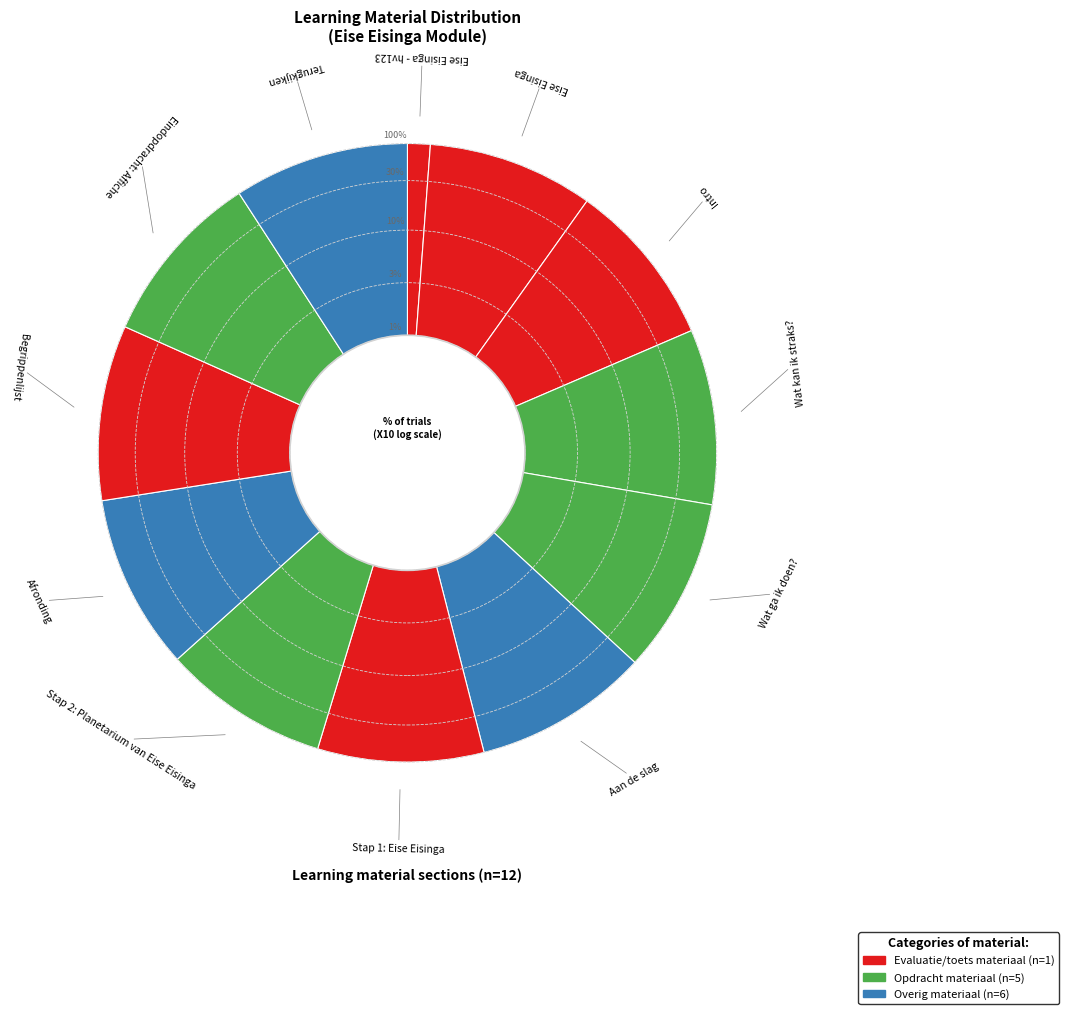

Which slice is the smallest?

Eise Eisinga - hv123